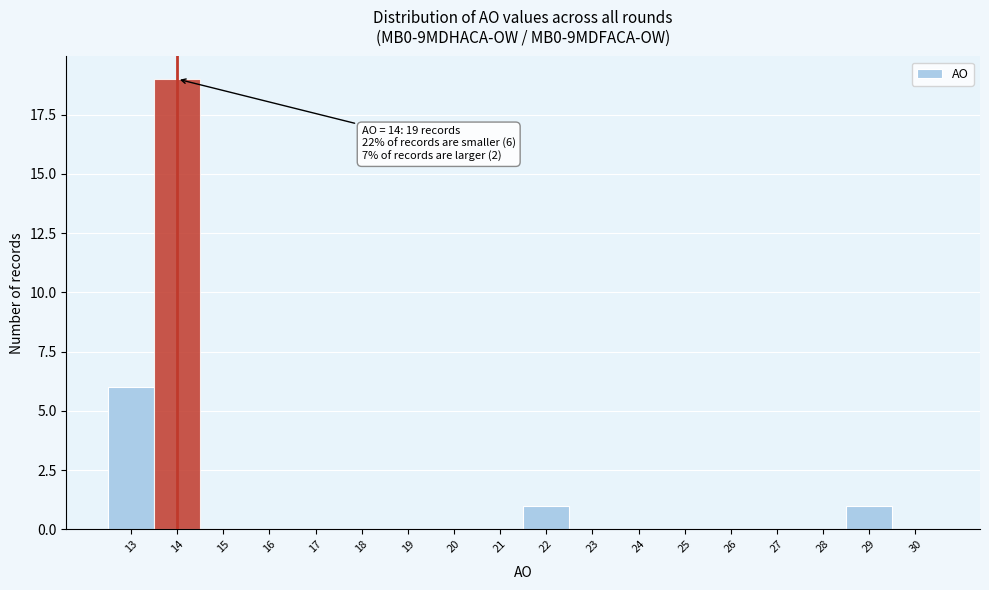

Which range on the x-axis has the tallest bar?

13.5 to 14.5